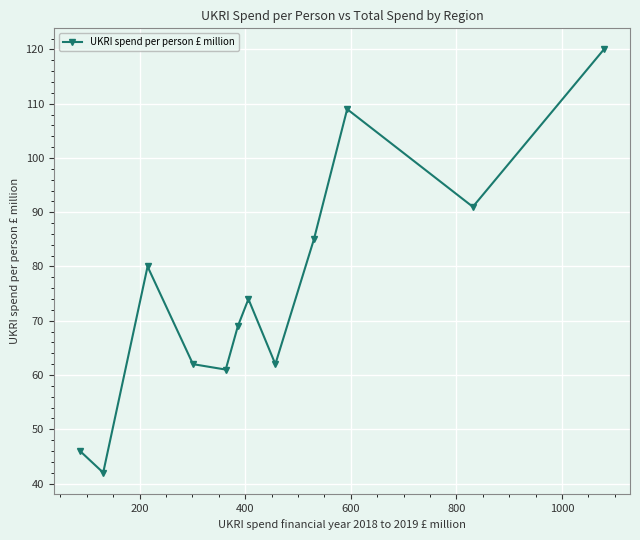

What is the average value?

75